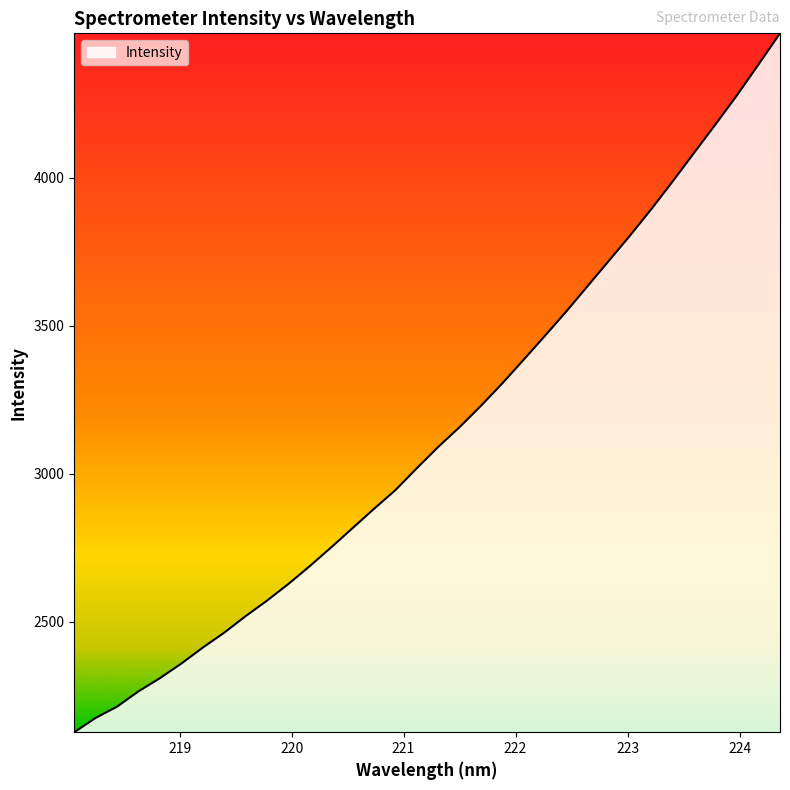

What is the smallest value displayed?

2127.7